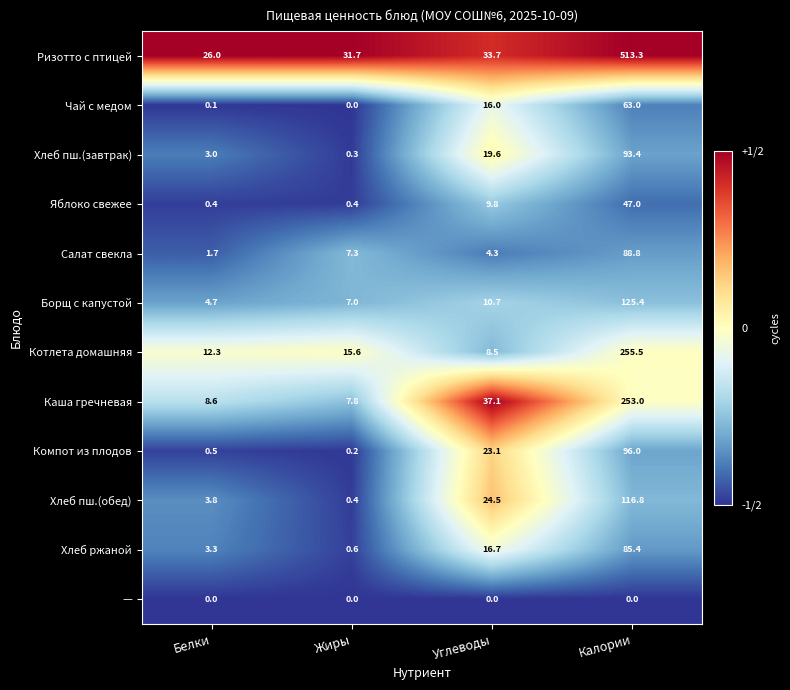

What is the smallest value displayed?

0.0